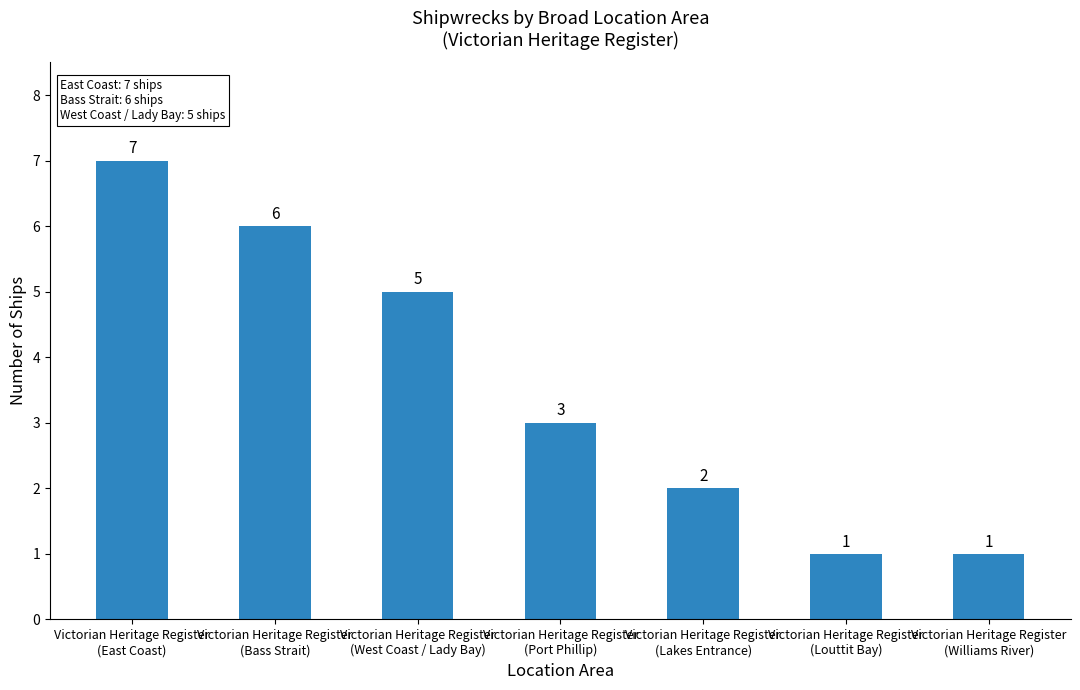

What is the average value?

4